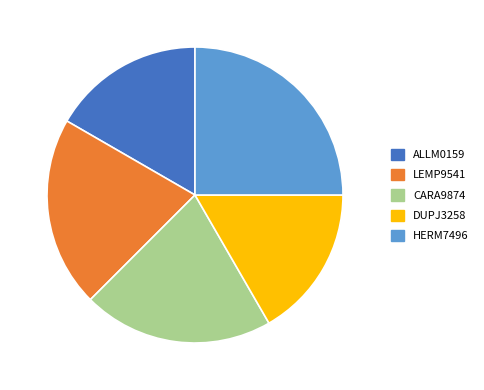

Is there any slice that represents more than half of the pie?

No